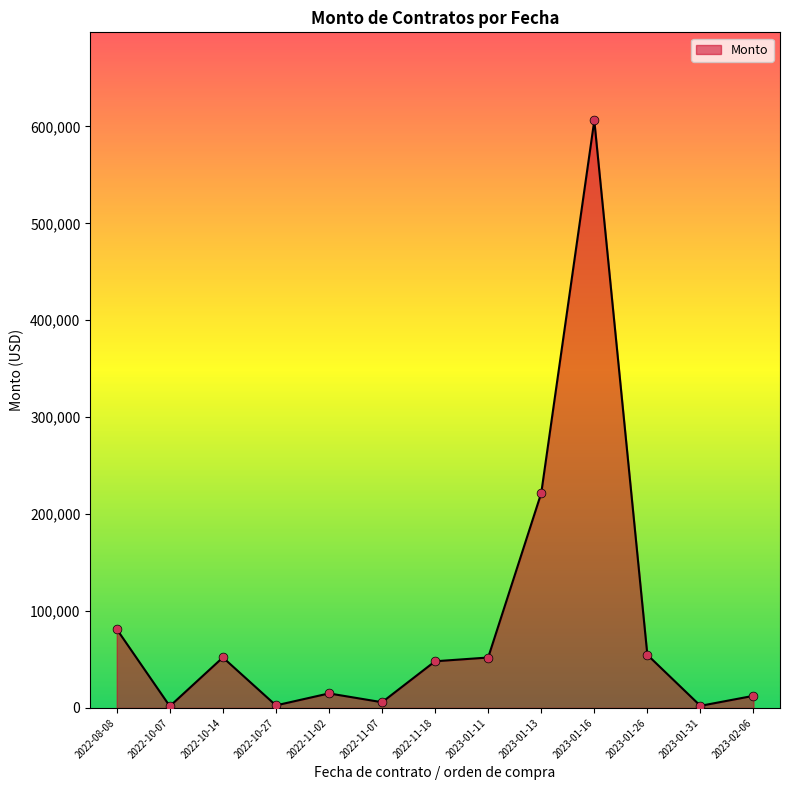

Approximately how many times larger is the value at 2022-11-02 compared to 2022-08-08?

0.2